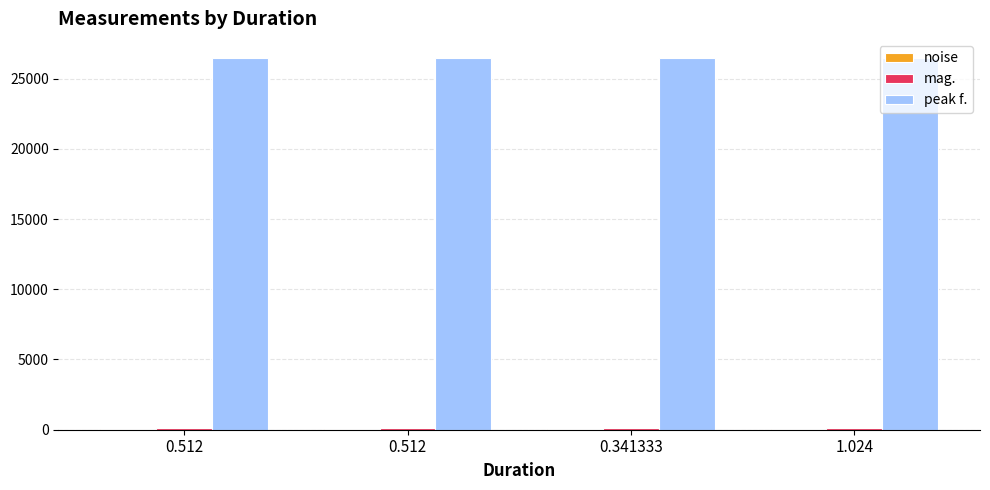

What is the spread (max minus min) of values at 1.024?

26462.8